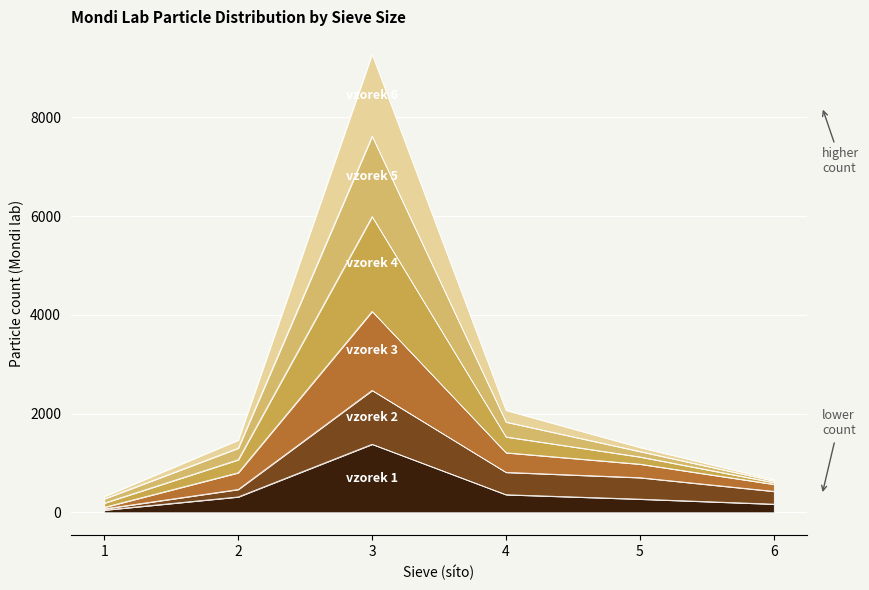

How many values in the vzorek 5 series exceed 1300?

2